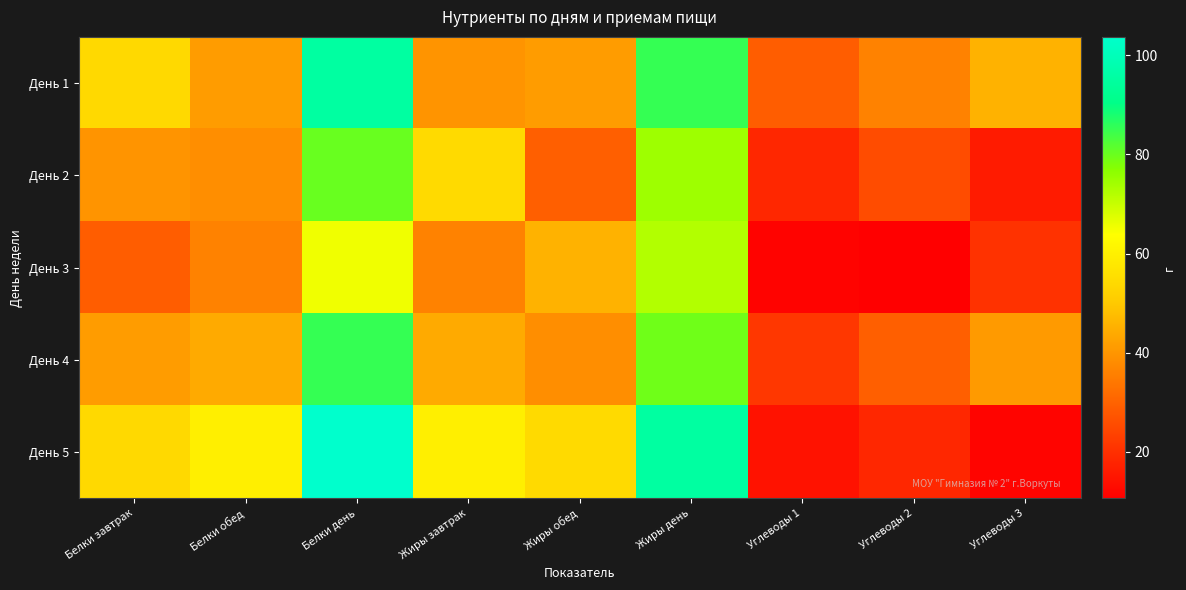

At which category is the sum across all series the highest?

Белки день